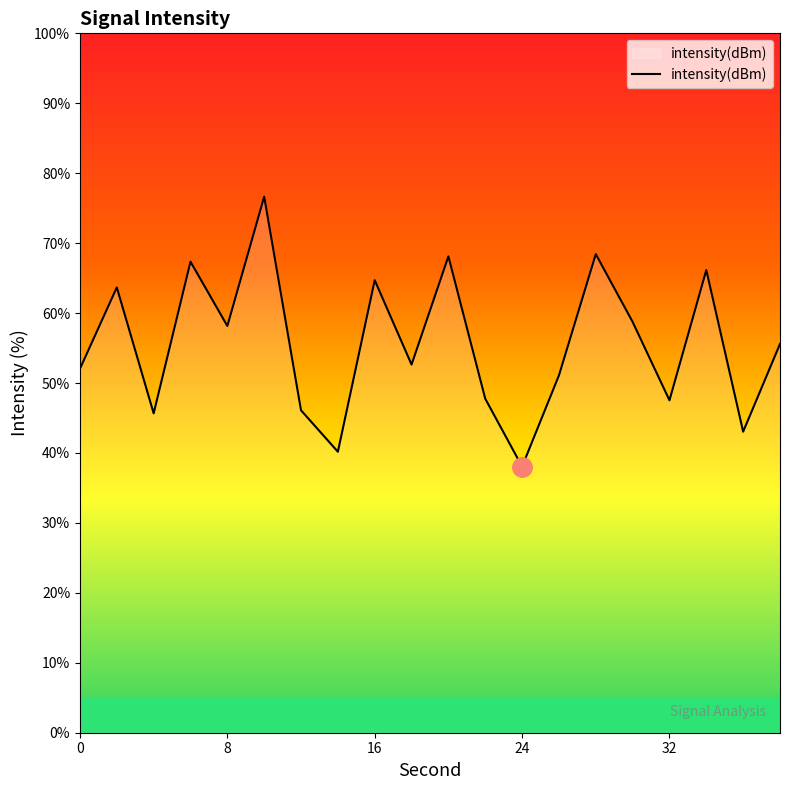

What is the minimum value shown in the chart?

38.1